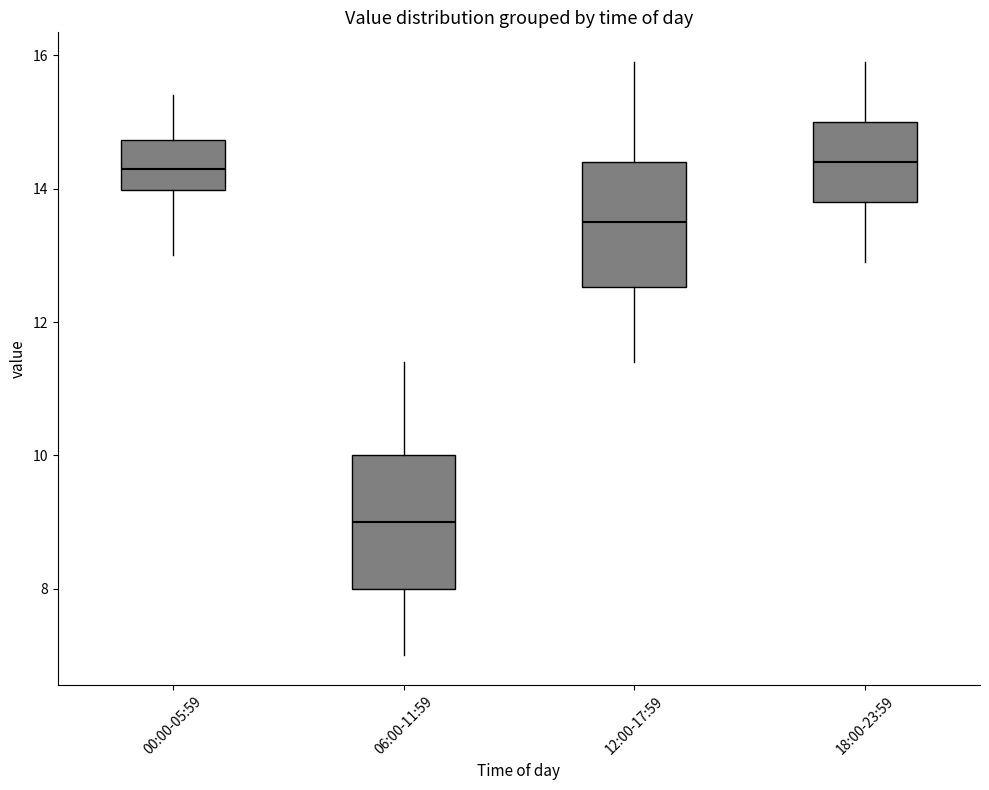

Reading left to right, transcribe this box plot: for each box, give where its median line is, the range the box spans, and where its two whiskers end, as read against the y-axis. The values are not printed on the chart, so give them approximately, as read against the axis.

00:00-05:59: median 14.4, box 14.0 to 14.8, whiskers 13.0 to 15.4
06:00-11:59: median 9.0, box 8.0 to 10.0, whiskers 7.0 to 11.4
12:00-17:59: median 13.6, box 12.6 to 14.4, whiskers 11.4 to 16.0
18:00-23:59: median 14.4, box 13.8 to 15.0, whiskers 13.0 to 16.0